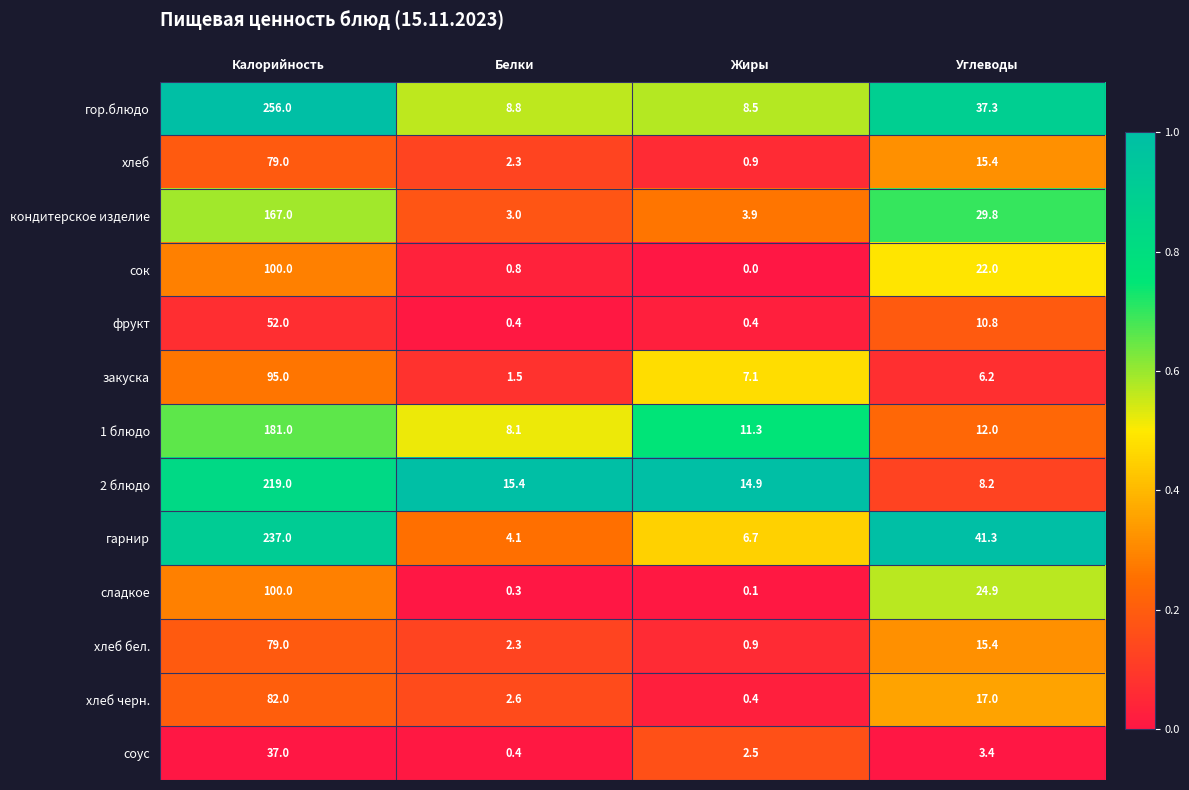

What is the average value of the хлеб series?

24.4